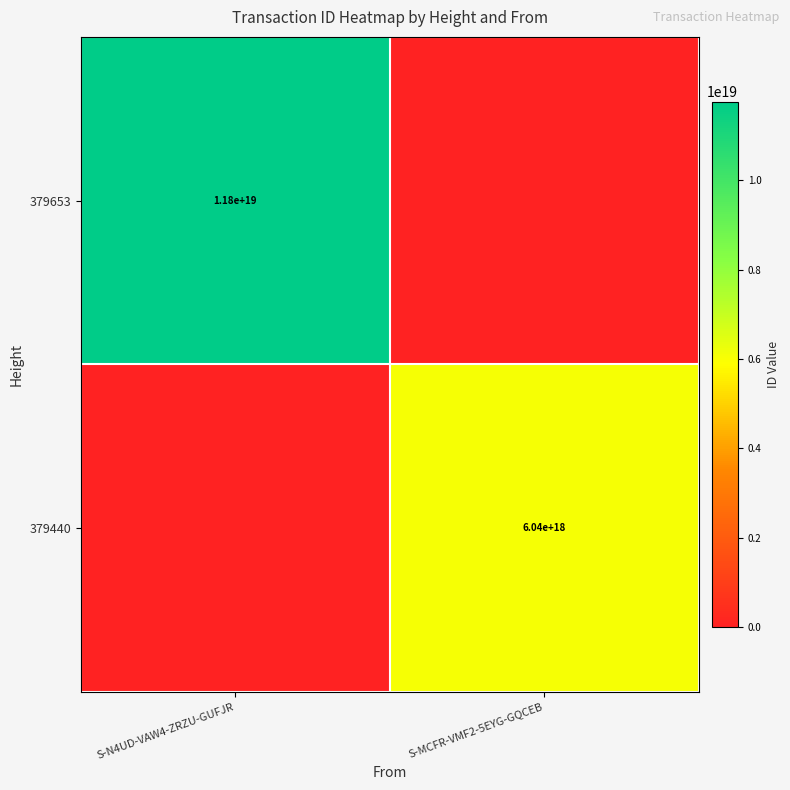

At which category is the sum across all series the highest?

S-N4UD-VAW4-ZRZU-GUFJR